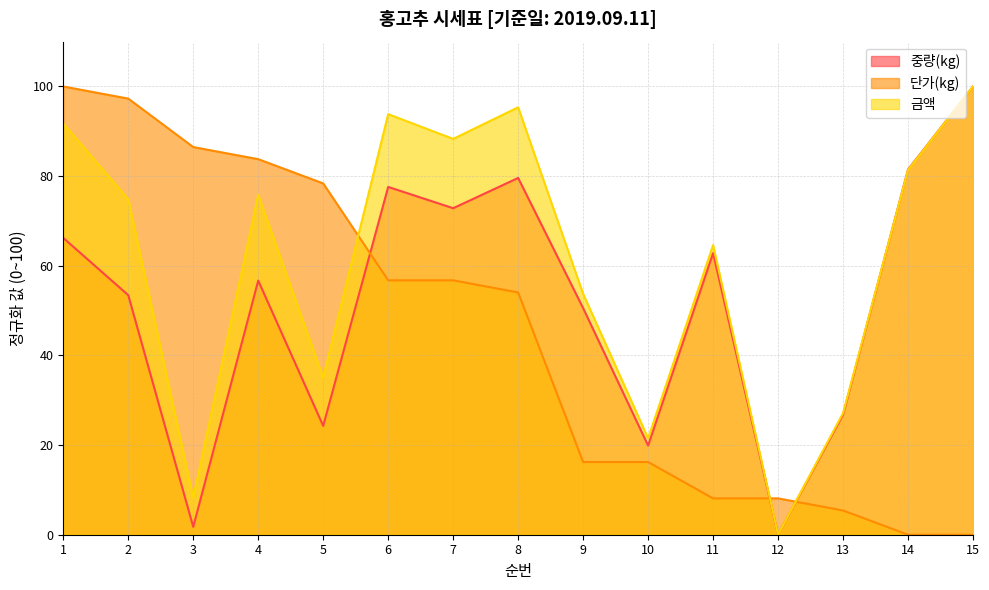

How many series are shown in this chart?

3